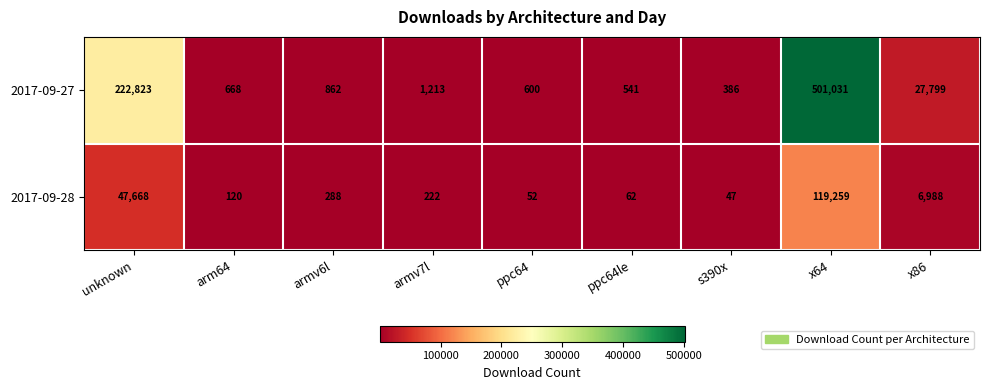

The value of 2017-09-27 at ppc64le is 541. True or false?

True